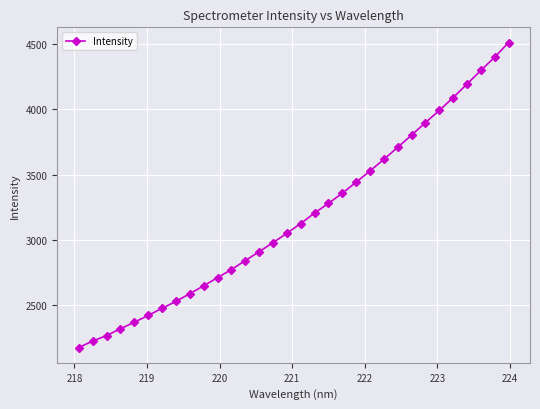

What is the value of the 30th point from the left?

4297.6